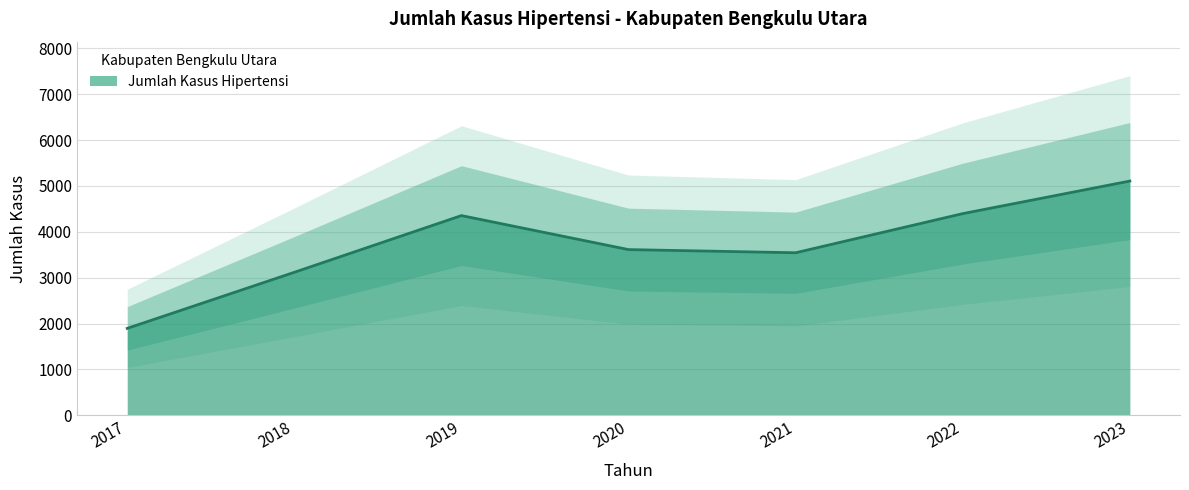

Rank the categories by value from lowest to highest.

2017, 2018, 2021, 2020, 2019, 2022, 2023